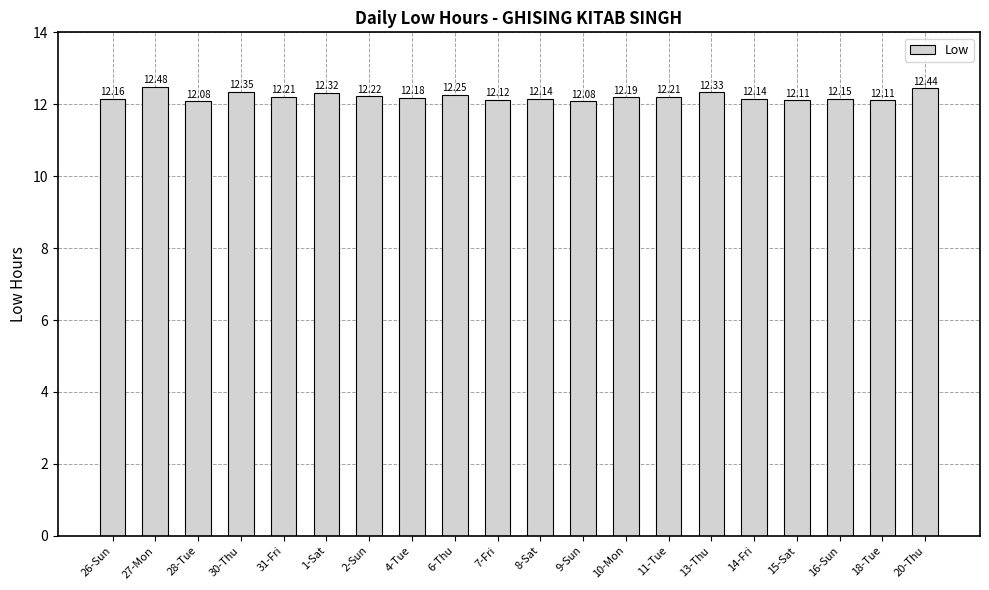

What is the value of the 15th bar from the left?

12.3